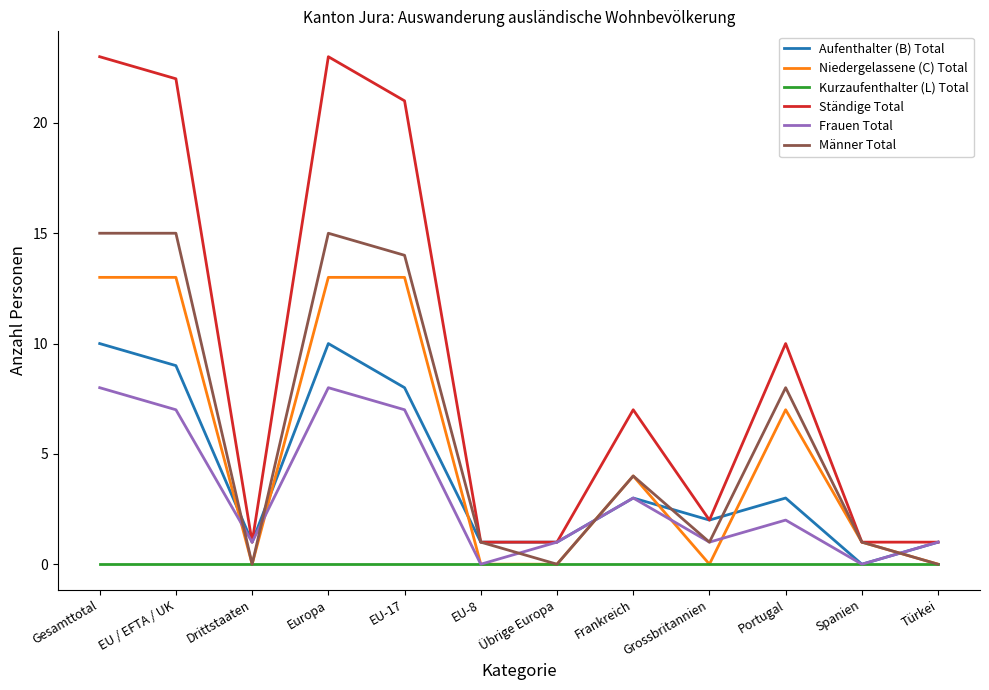

What position from the left is Portugal?

10